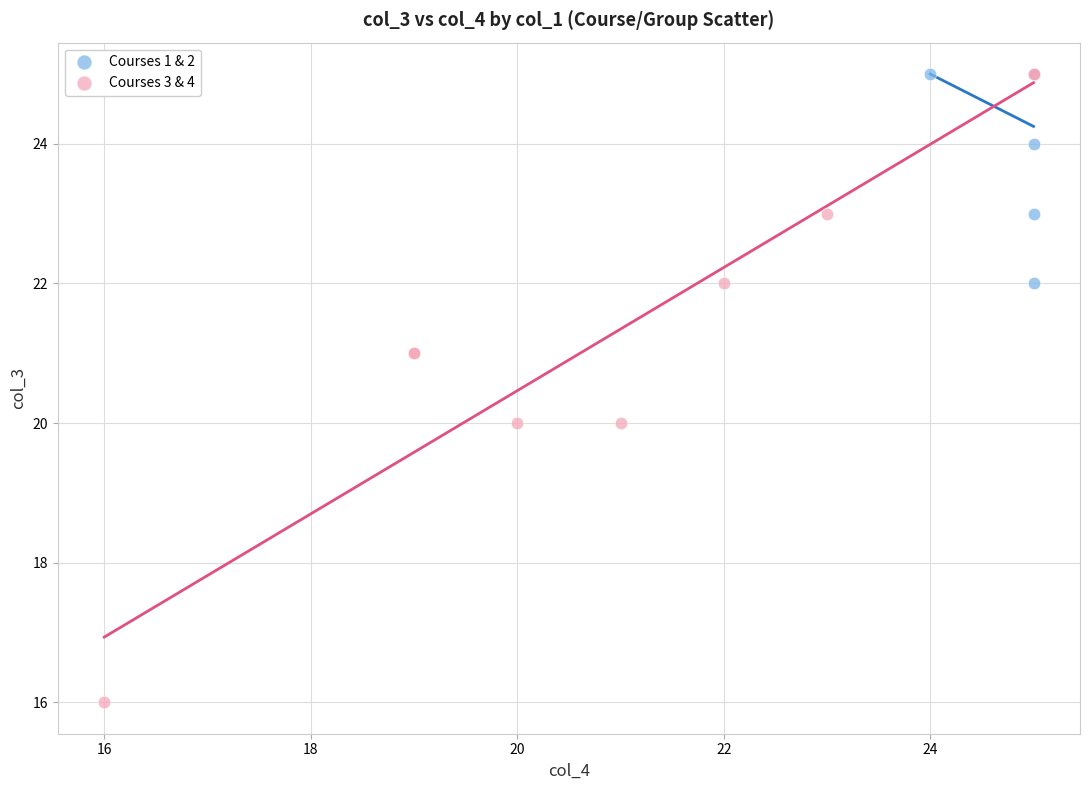

Which series has the widest spread of Y values?

Courses 3 & 4